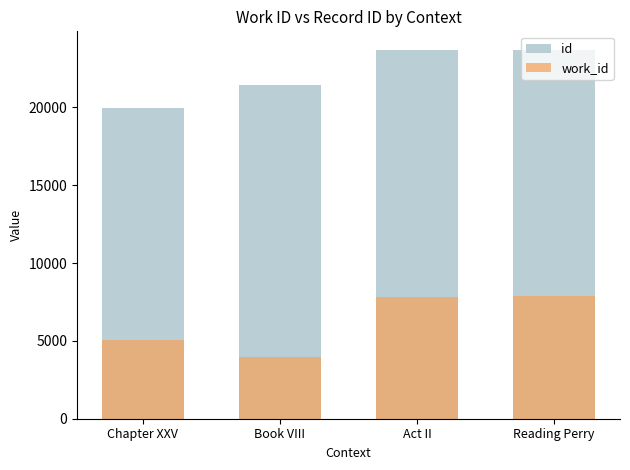

At which category does the chart reach its minimum across all series?

Book VIII